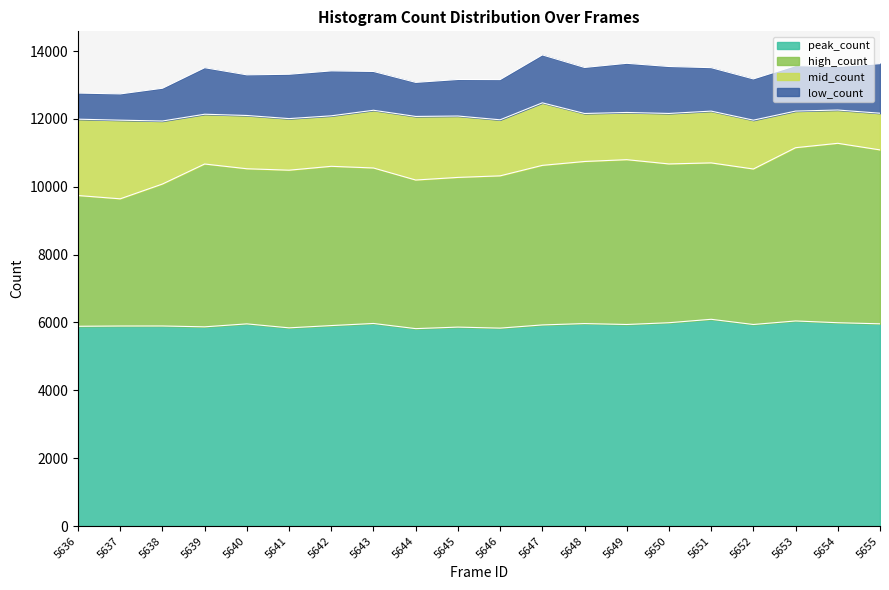

True or false: high_count and peak_count cross at least once.

False